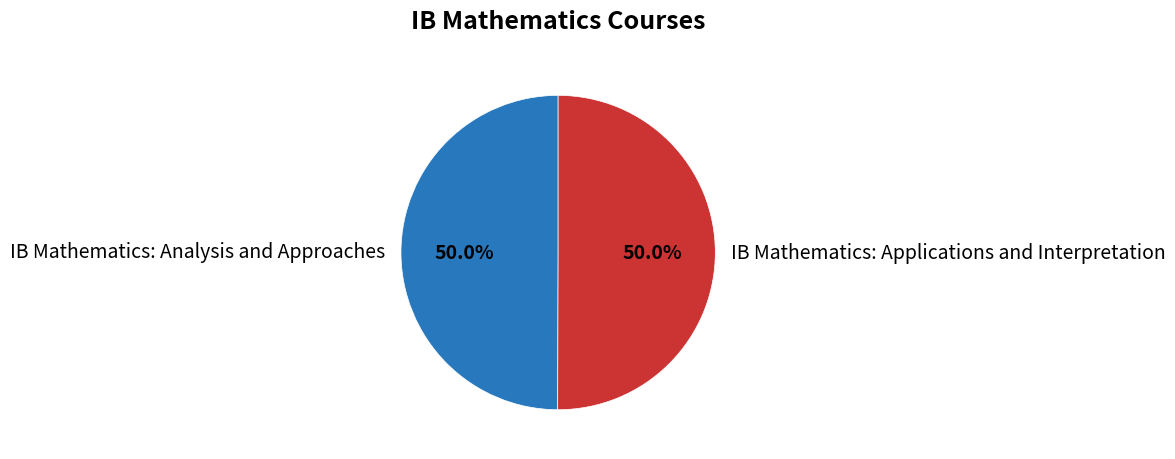

What is the ratio of the value at IB Mathematics: Applications and Interpretation to the value at IB Mathematics: Analysis and Approaches?

1.0